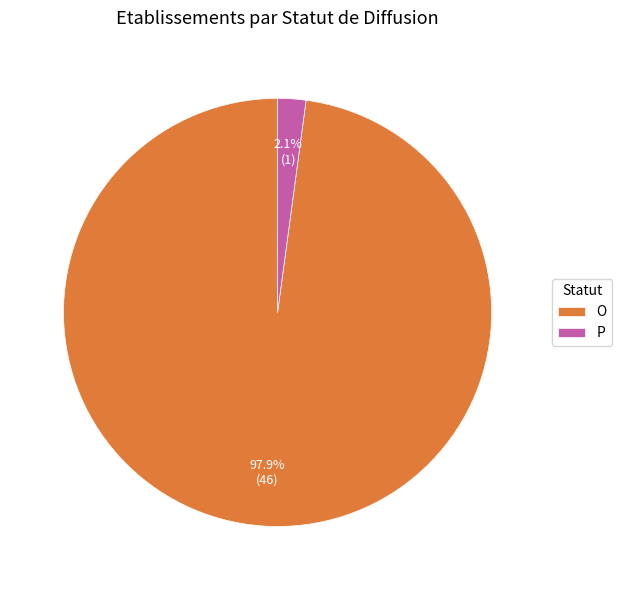

To the nearest percent, what percentage of the pie is P?

2%